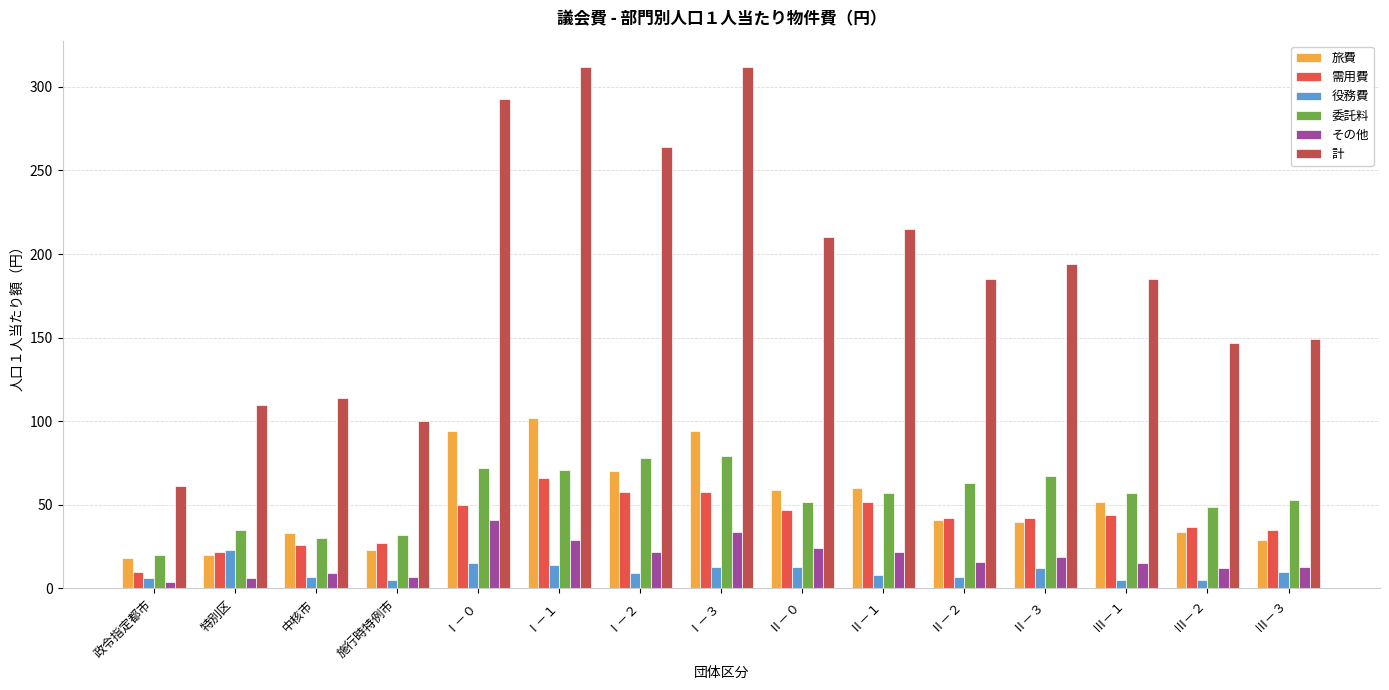

What is the maximum value shown in the chart?

312